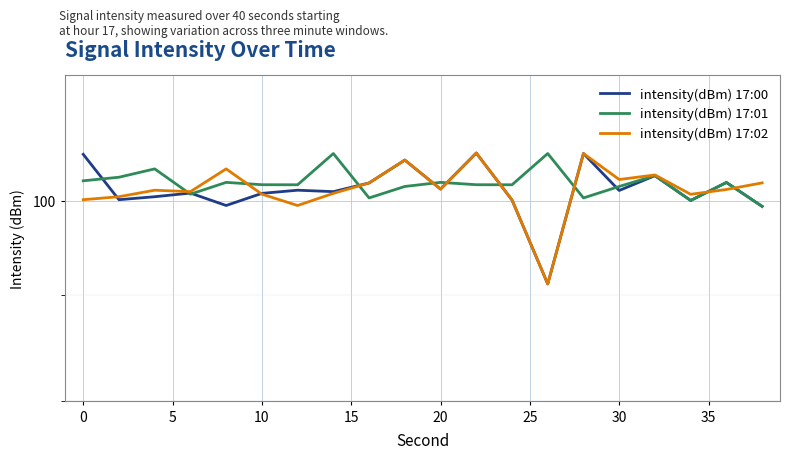

Reading right to left, extract all data points from this chart.

intensity(dBm) 17:00: 99.4	102.1	100.0	102.8	101.1	105.4	91.1	100.1	105.5	101.3	104.6	102.0	101.0	101.2	100.8	99.5	100.9	100.4	100.1	105.3
intensity(dBm) 17:01: 99.4	102.1	100.0	102.8	101.6	100.3	105.4	101.8	101.8	102.1	101.6	100.3	105.4	101.8	101.8	102.1	100.7	103.6	102.7	102.2
intensity(dBm) 17:02: 102.0	101.3	100.7	102.9	102.4	105.4	91.1	100.1	105.5	101.3	104.6	102.0	100.8	99.5	100.7	103.6	101.0	101.2	100.4	100.1